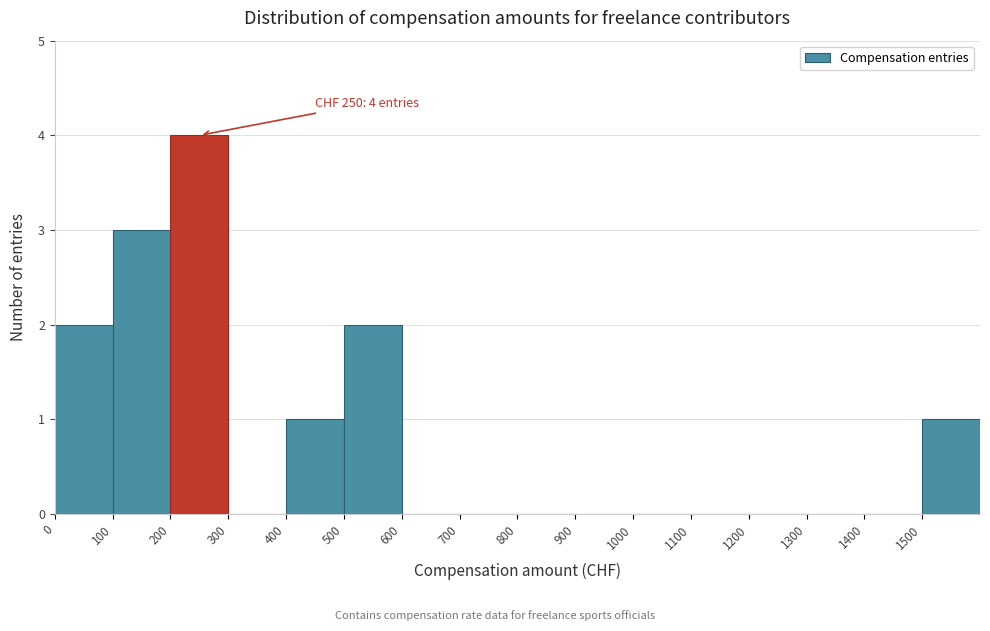

Which range on the x-axis has the tallest bar?

200 to 300